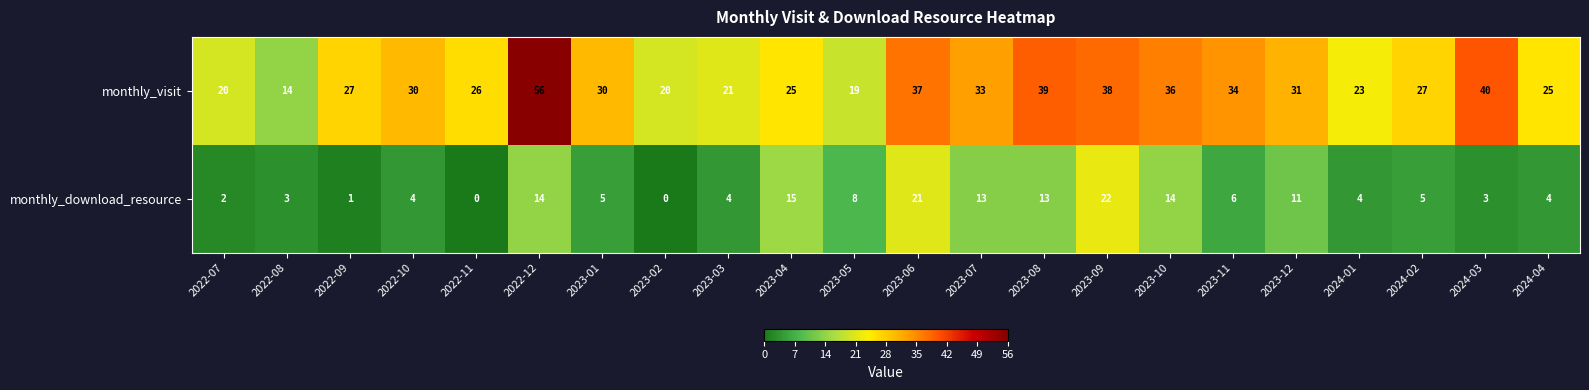

At 2022-08, list the series in order from smallest to largest.

monthly_download_resource, monthly_visit